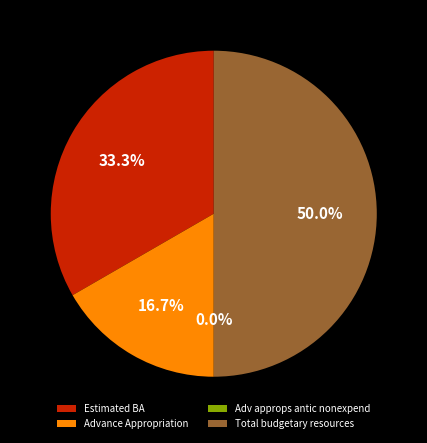

To the nearest percent, what is the difference between the largest and smallest slice percentages?

50%